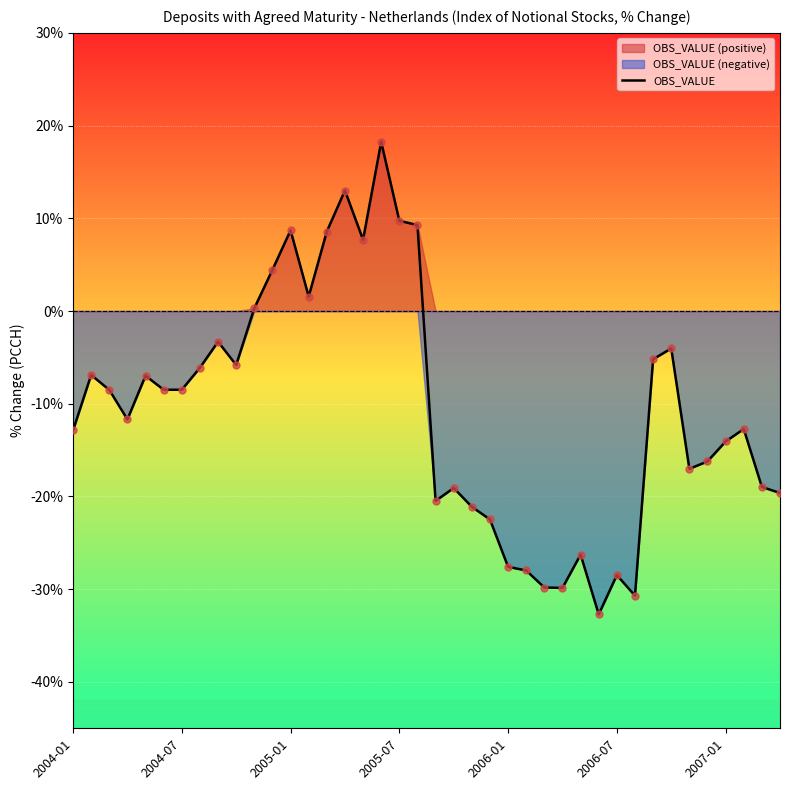

What is the change in value from 8 to 29?

-29.4